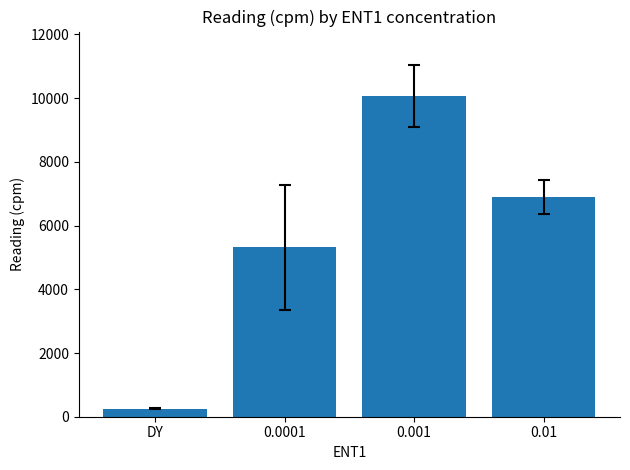

What is the sum of the values at DY and 0.0001?

5565